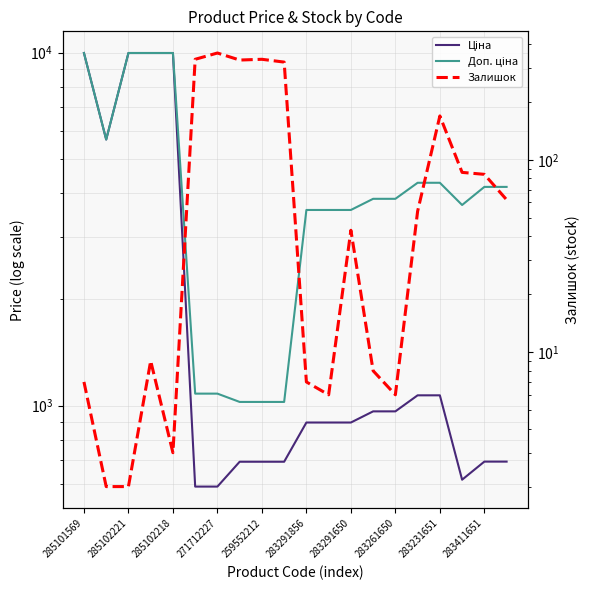

What is the maximum value shown in the chart?

9975.0